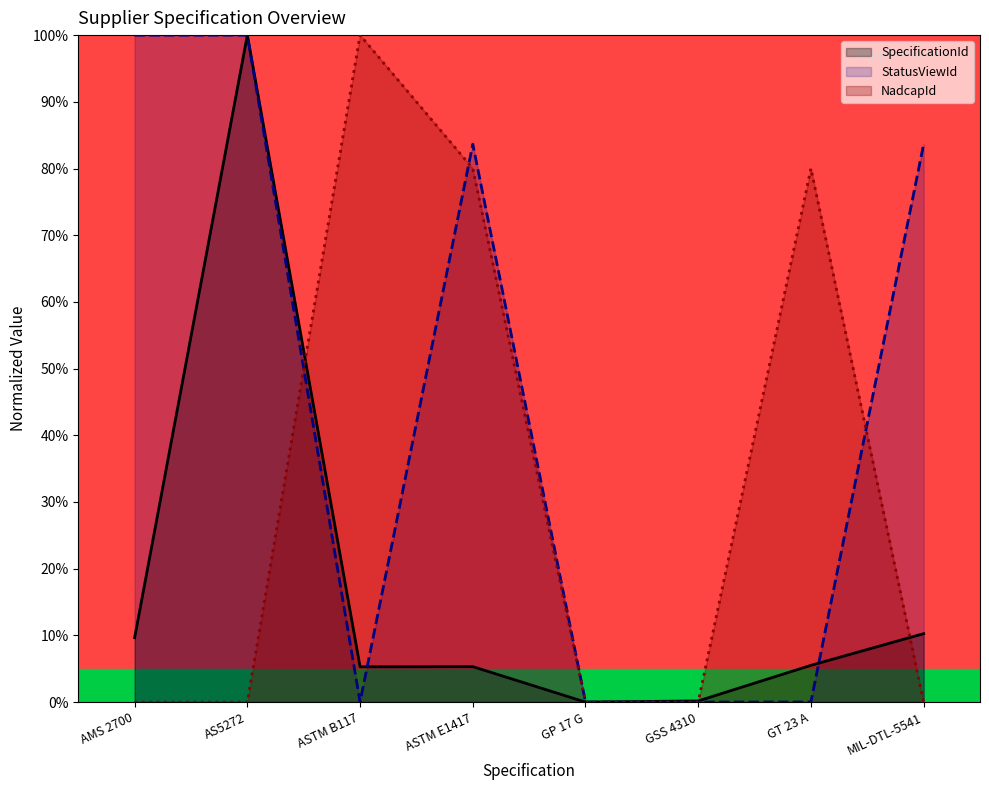

Which series has the largest total across all categories?

StatusViewId